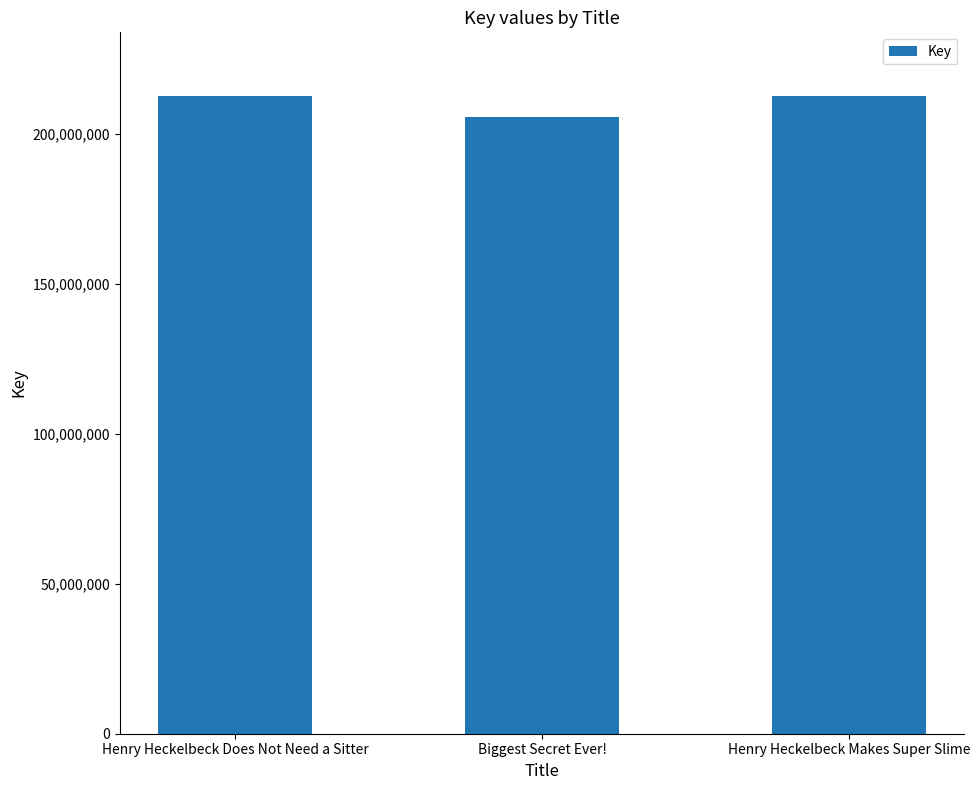

What is the label of the 3rd bar from the left?

Henry Heckelbeck Makes Super Slime